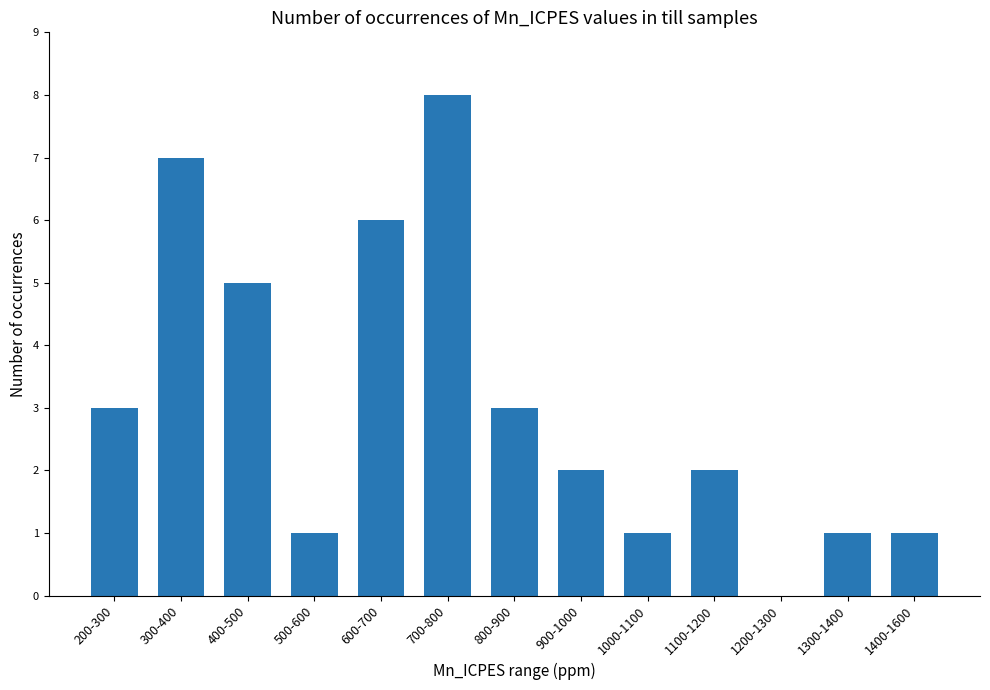

Which has a higher value, 600-700 or 200-300?

600-700